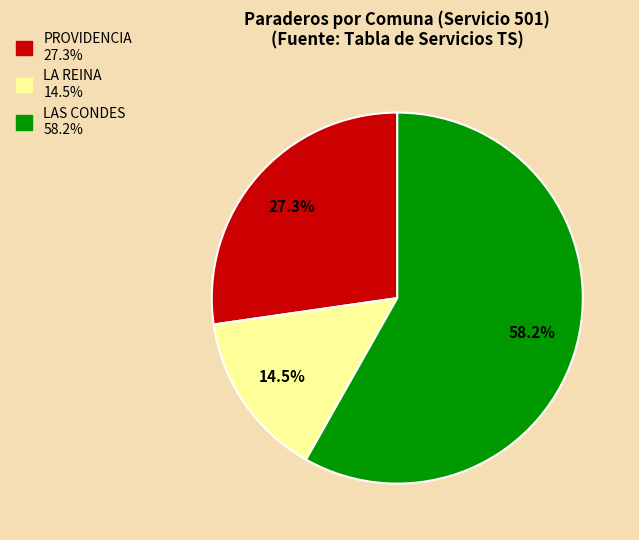

Is the sum of LAS CONDES and LA REINA greater than half?

Yes